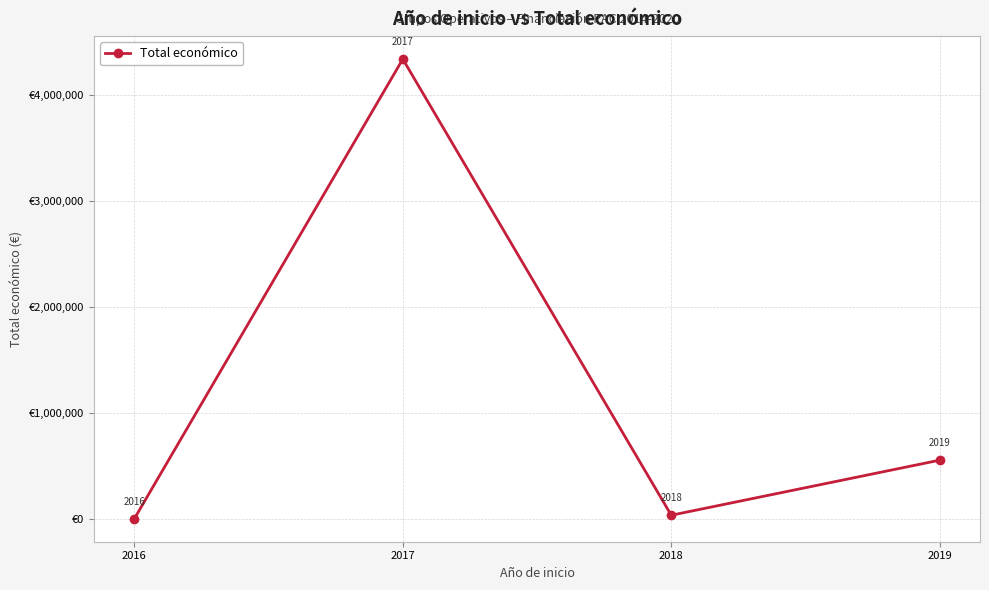

True or false: the data shows 199596 at 2018.

False